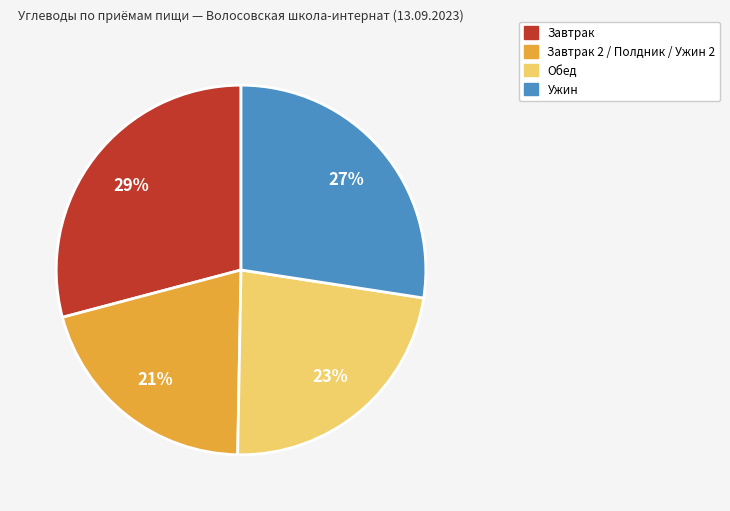

To the nearest percent, what is the average slice percentage?

25%